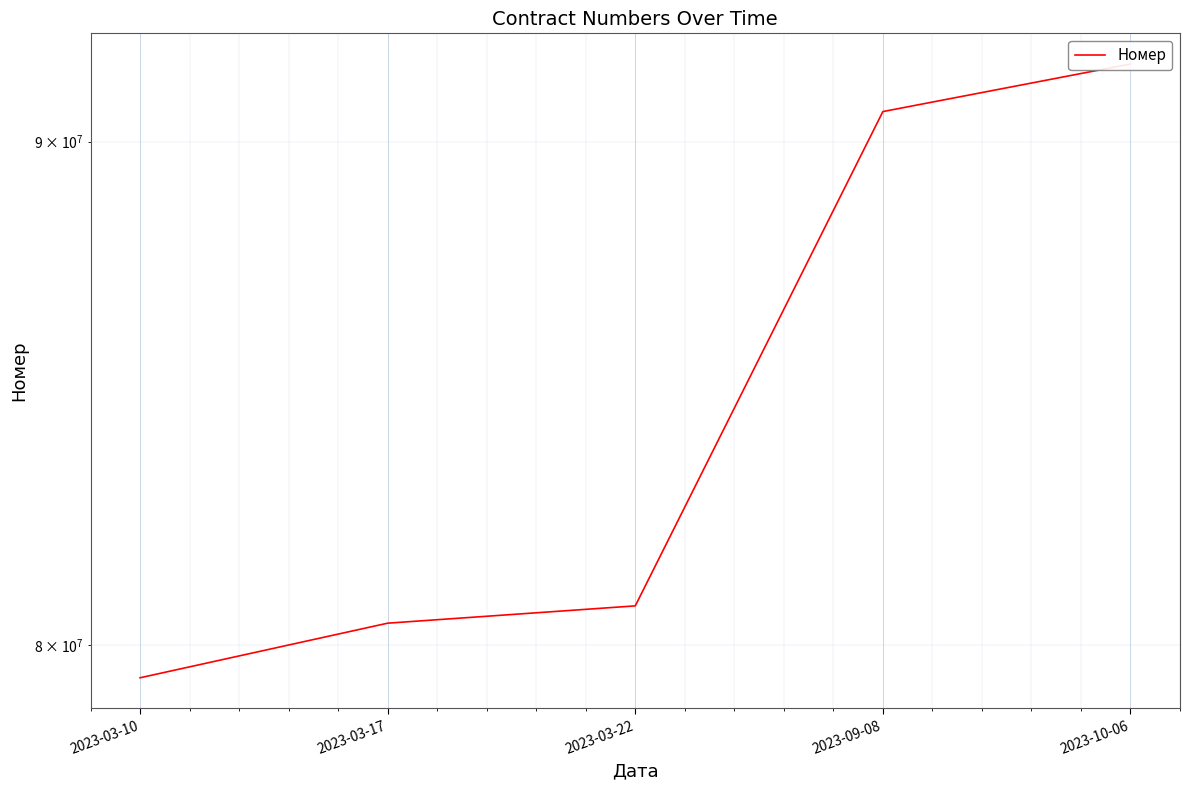

At which label is the value closest to 85521652?

2023-03-22